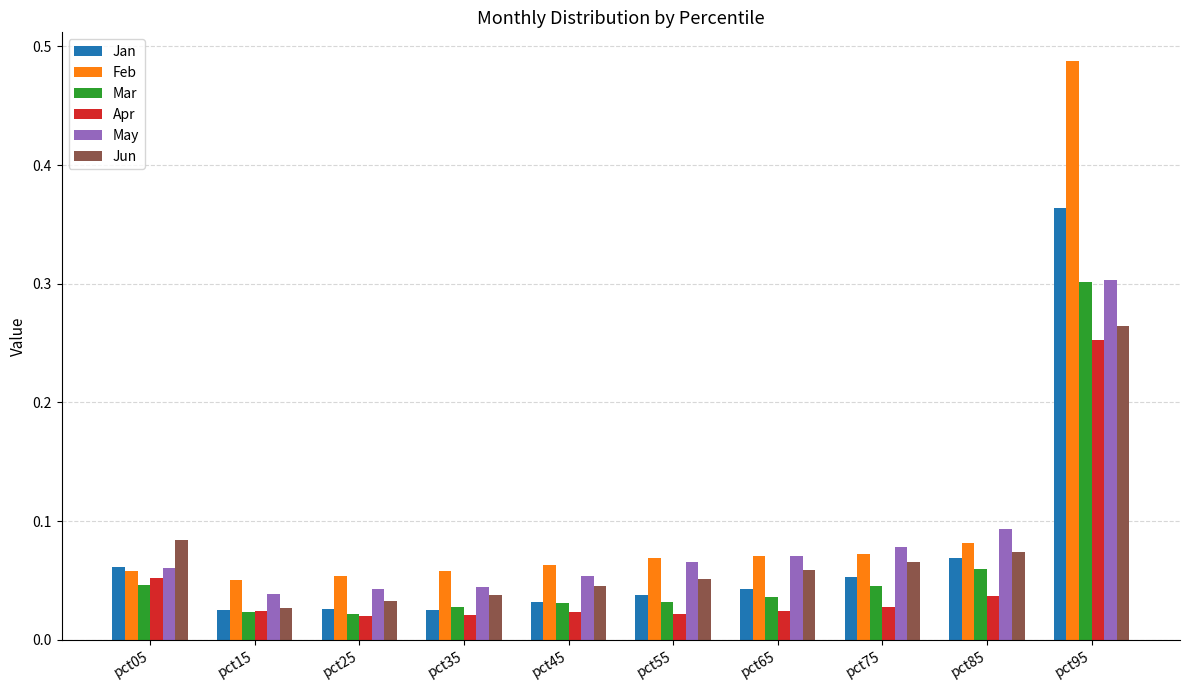

Which label corresponds to the largest value in the chart?

pct95